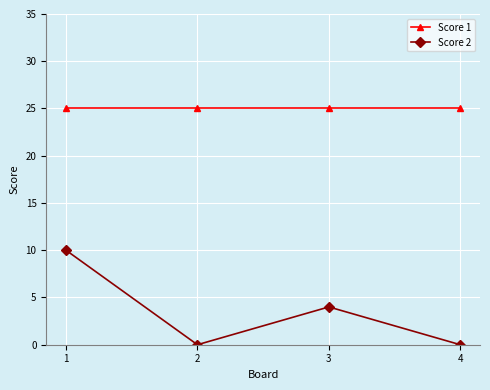

True or false: Score 2 and Score 1 intersect in this chart.

False